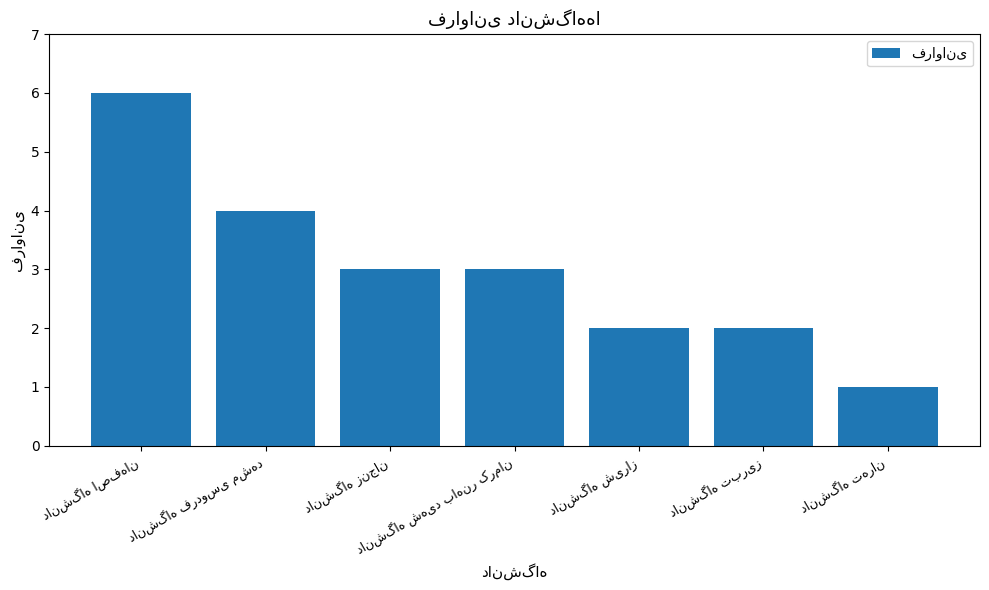

Count the values in the range 2 to 4.

5